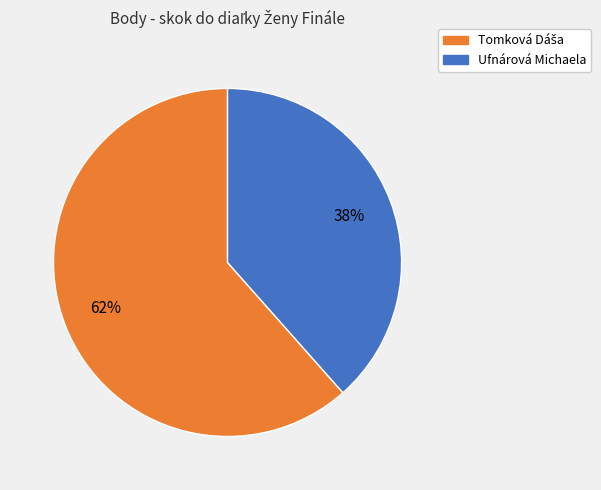

What percentage is the Ufnárová Michaela slice, to the nearest percent?

38%